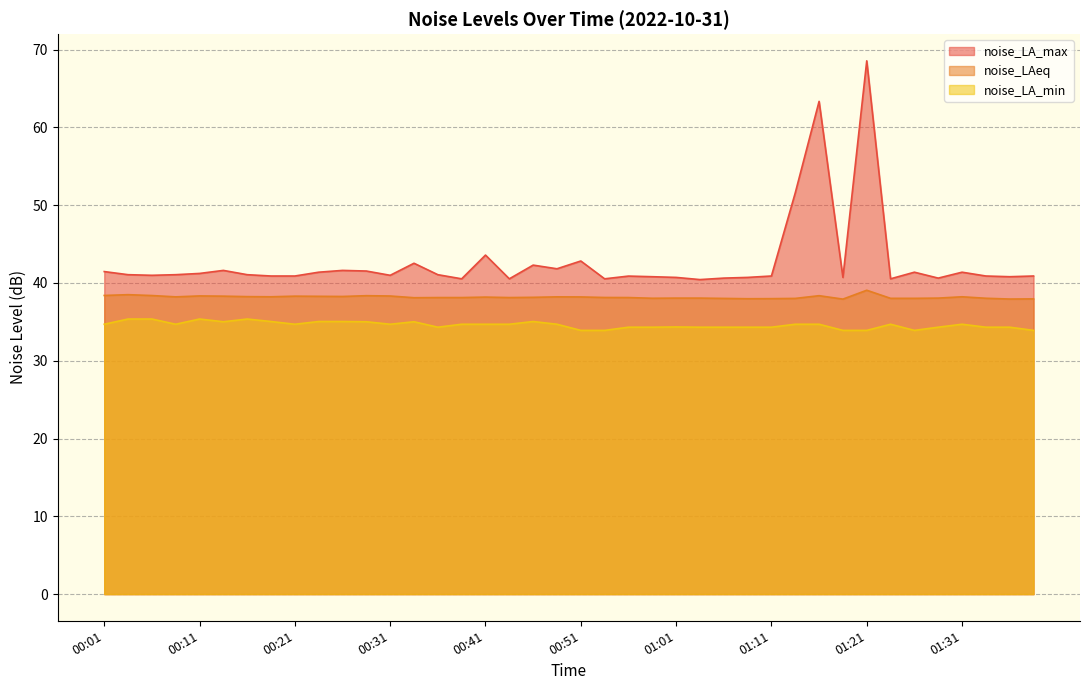

What is the difference between the noise_LA_min values at 00:51 and 00:31?

0.8